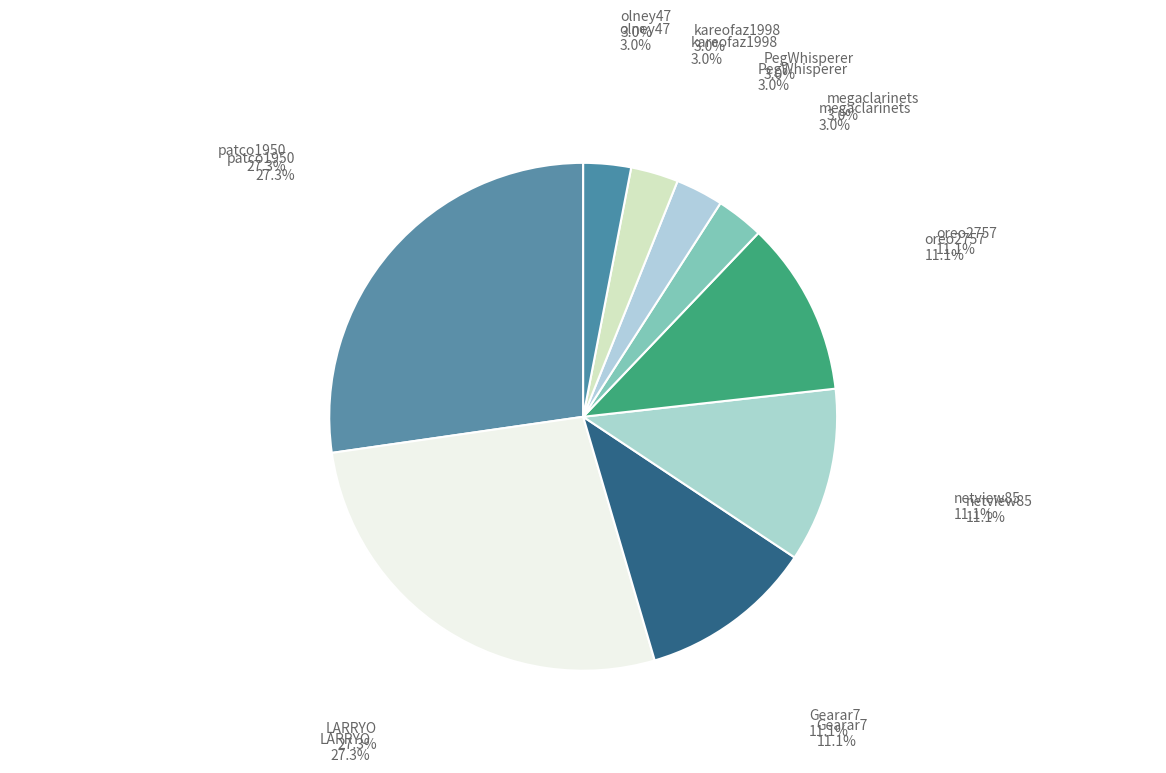

What percentage is NOT represented by patco1950?

72.7%